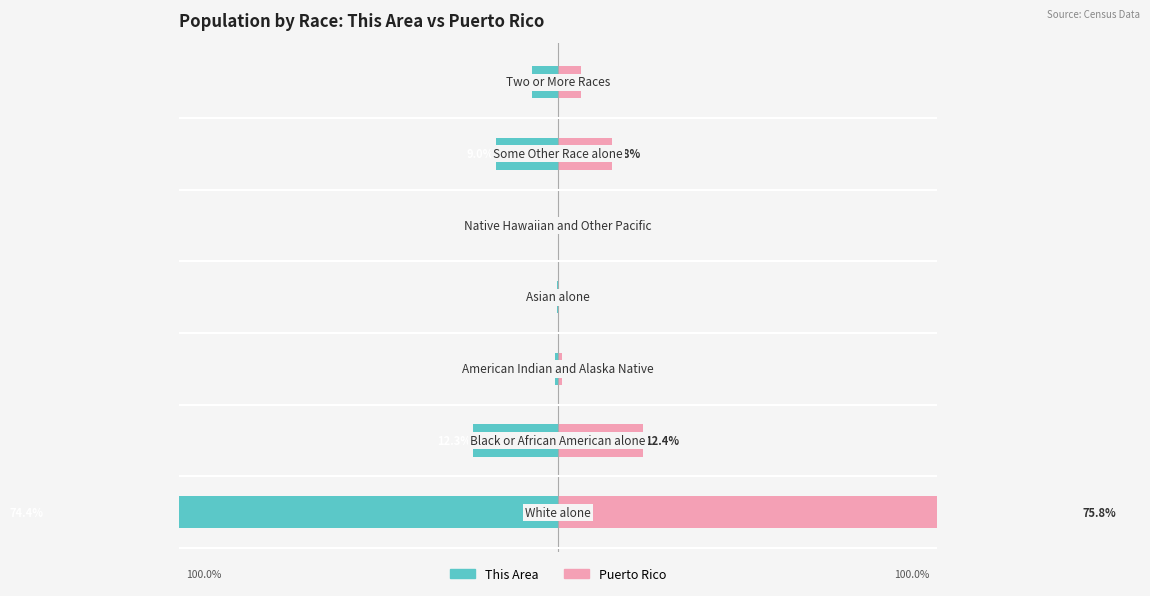

What is the value of the This Area bar at the 6th from the left?

-9.0